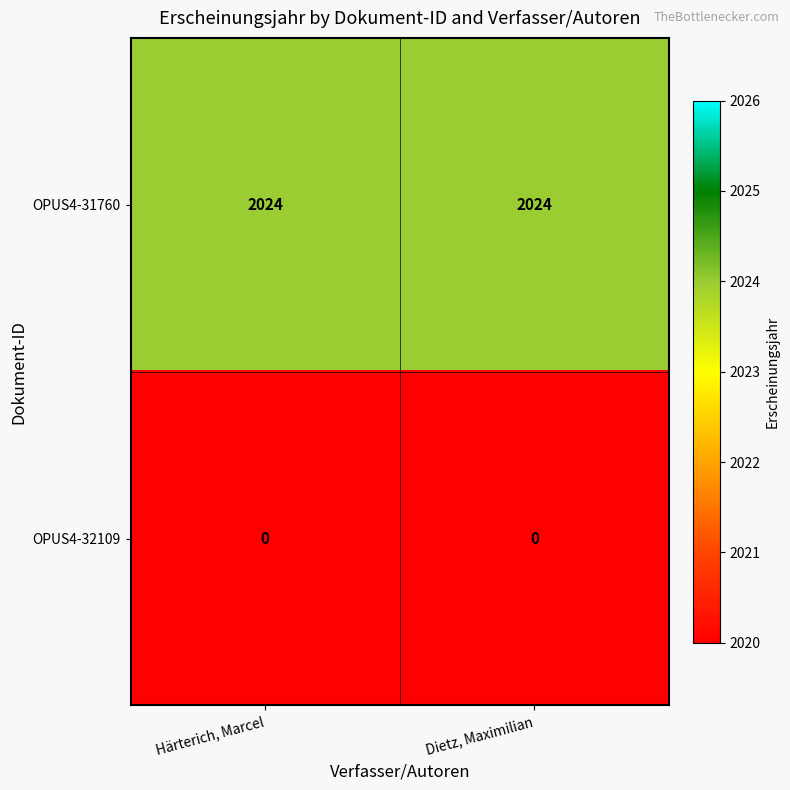

What is the spread (max minus min) of values at Dietz, Maximilian?

2024